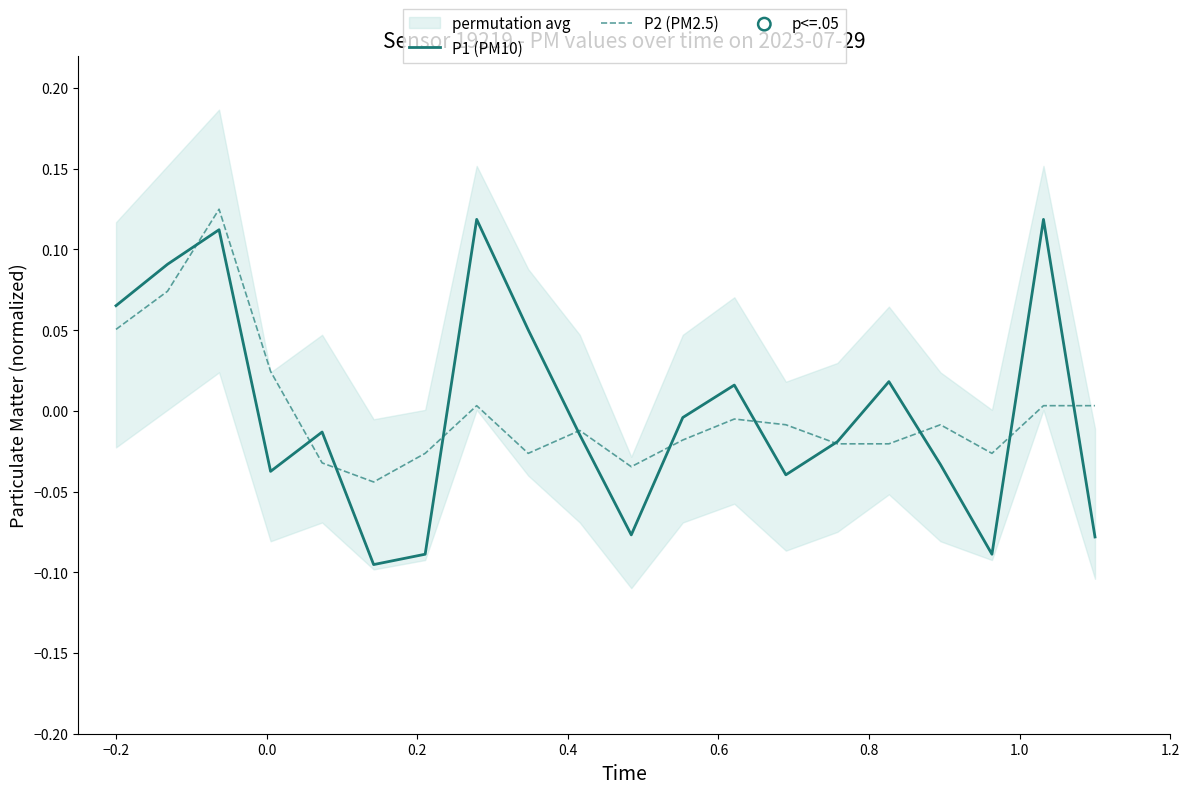

At how many categories does at least one series exceed 0?

10